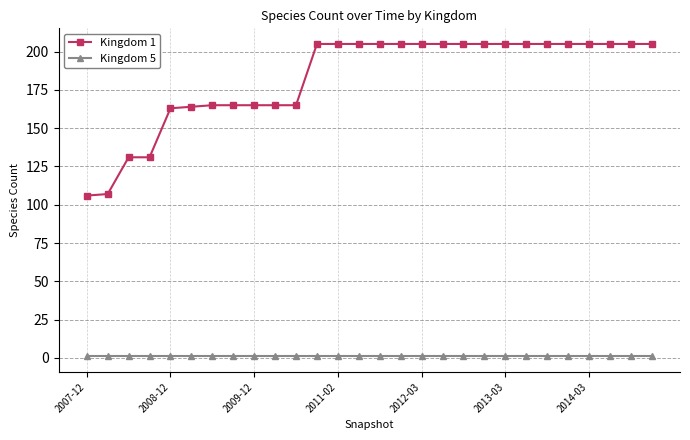

Reading left to right, extract all data points from this chart.

Kingdom 1: 106	107	131	131	163	164	165	165	165	165	165	205	205	205	205	205	205	205	205	205	205	205	205	205	205	205	205	205
Kingdom 5: 1	1	1	1	1	1	1	1	1	1	1	1	1	1	1	1	1	1	1	1	1	1	1	1	1	1	1	1